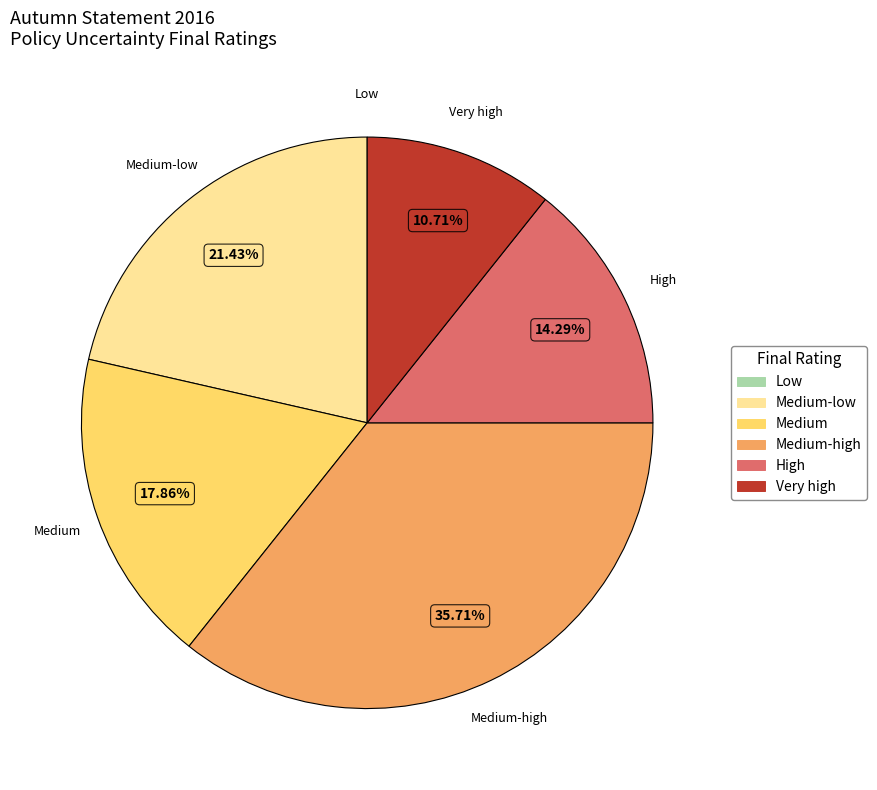

Is there any slice that represents more than half of the pie?

No